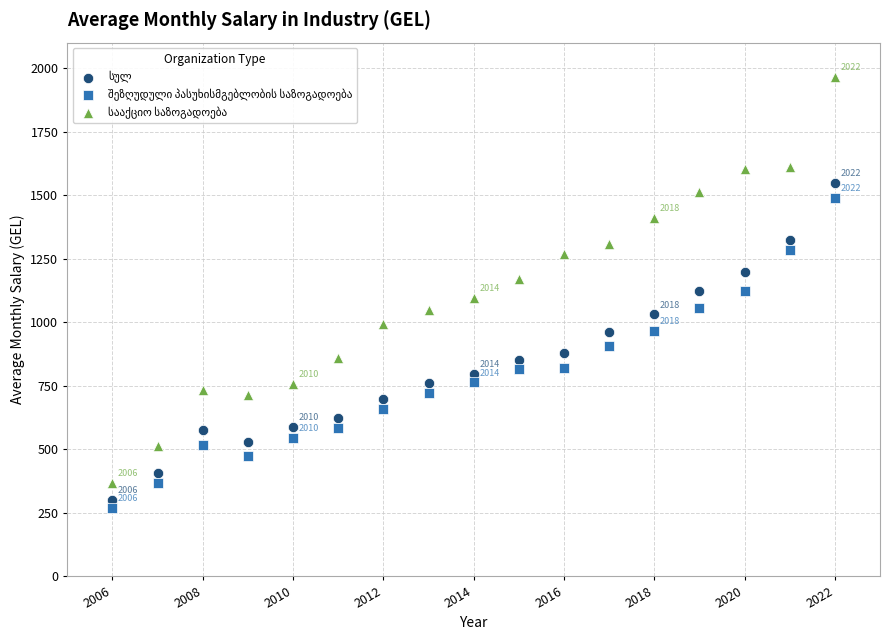

What is the X range (max minus min) for the scatter plot?

16.0